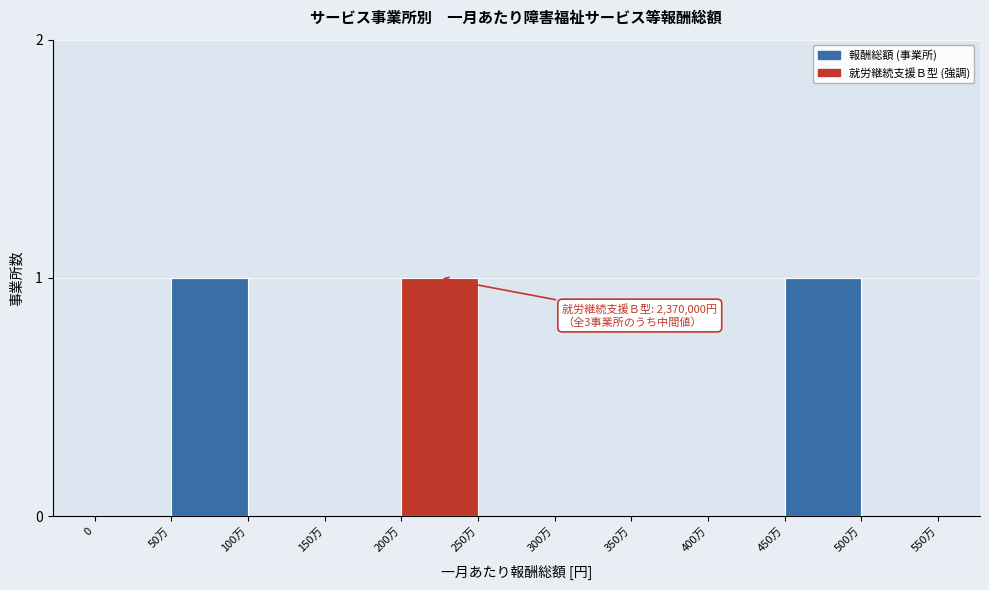

Reading right to left, extract all data points from this chart.

500万=0	450万=1	400万=0	350万=0	300万=0	250万=0	200万=1	150万=0	100万=0	50万=1	0=0